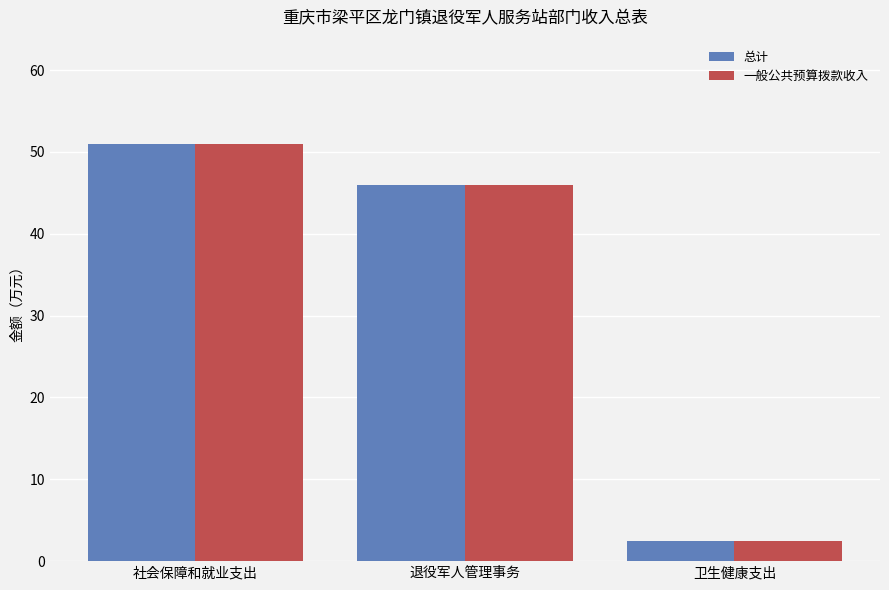

What is the label of the 2nd bar from the right?

退役军人管理事务